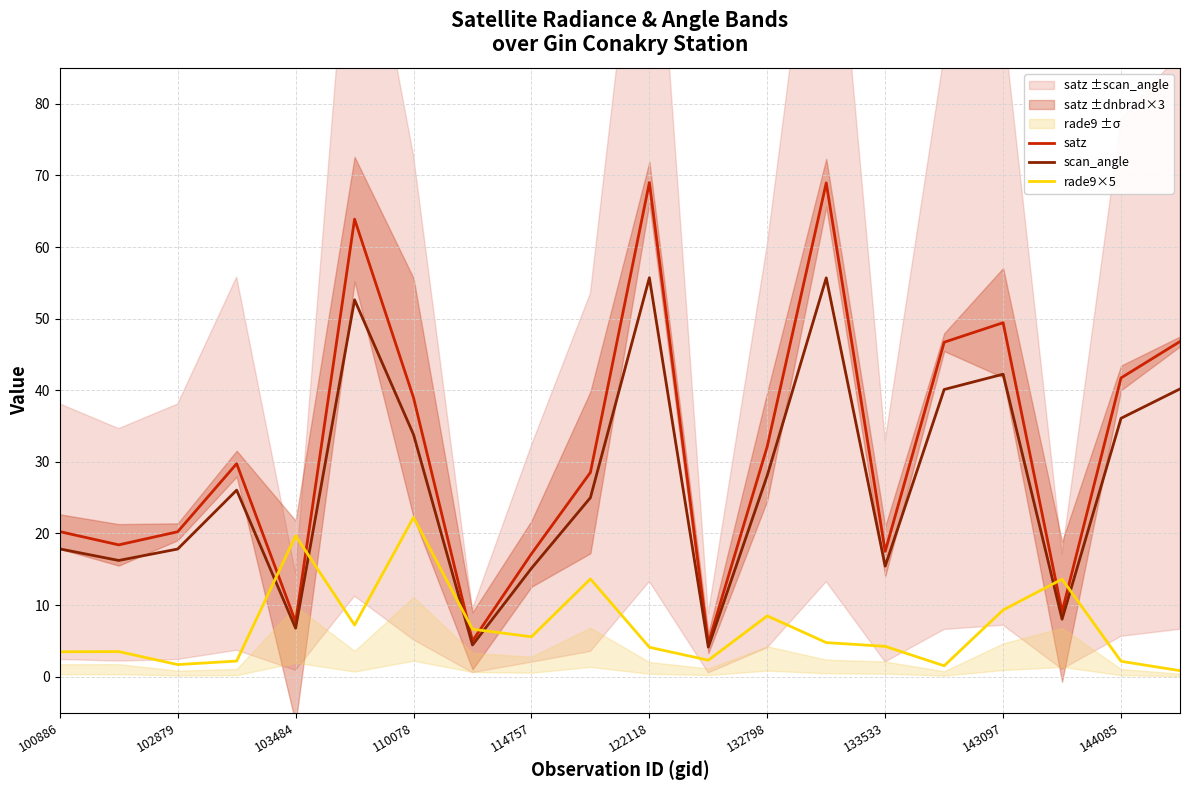

What is the value of the satz point at the 12th from the left?

4.7